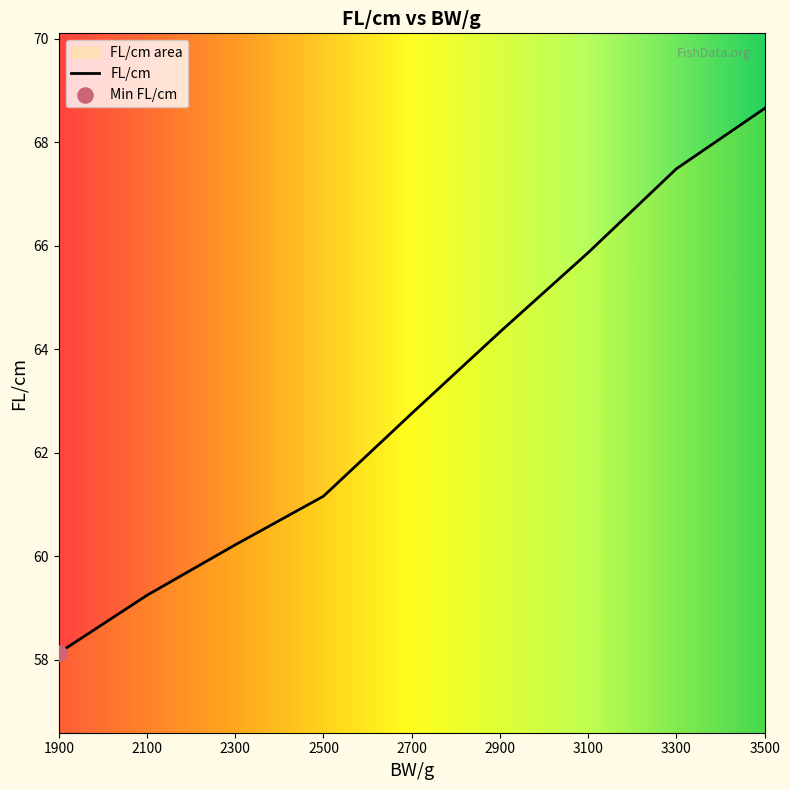

What is the change in value from 2300 to 3300?

+7.3